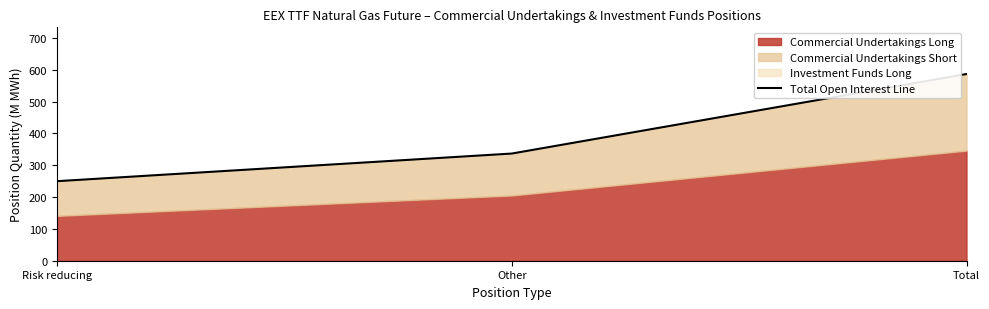

Which category has the highest value across all series?

Total